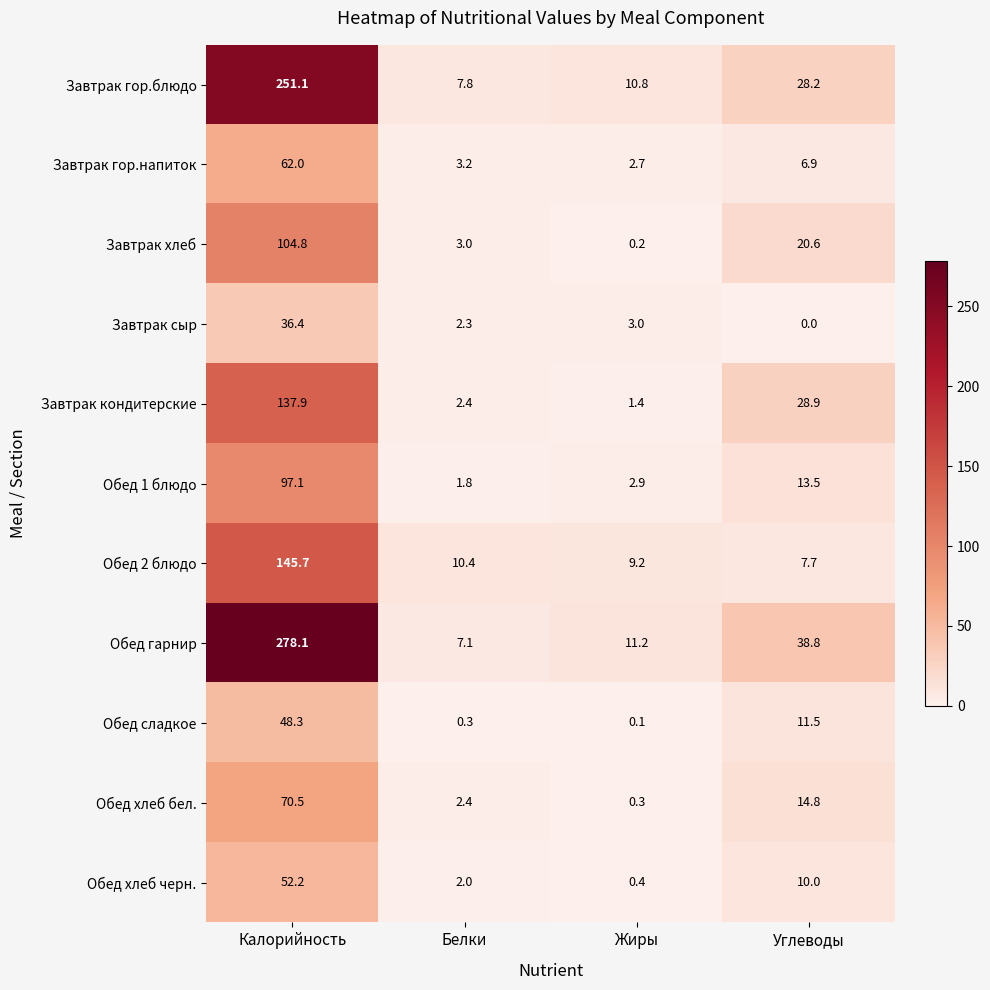

Between Калорийность and Жиры, which series saw the biggest shift?

Обед гарнир